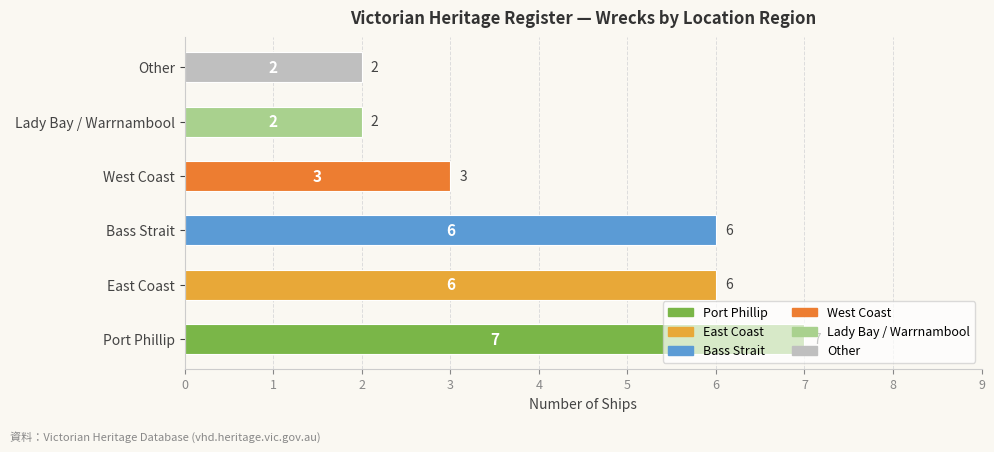

Read the value at Port Phillip.

7